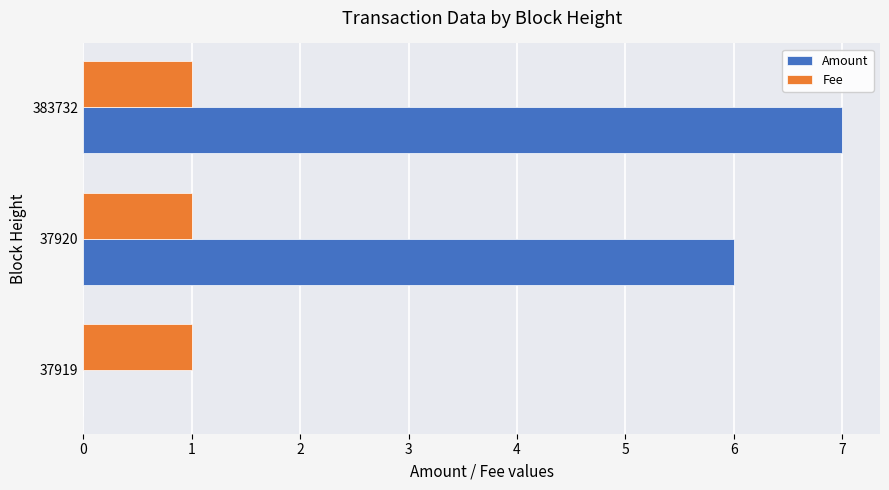

What is the highest value of the Fee series?

1